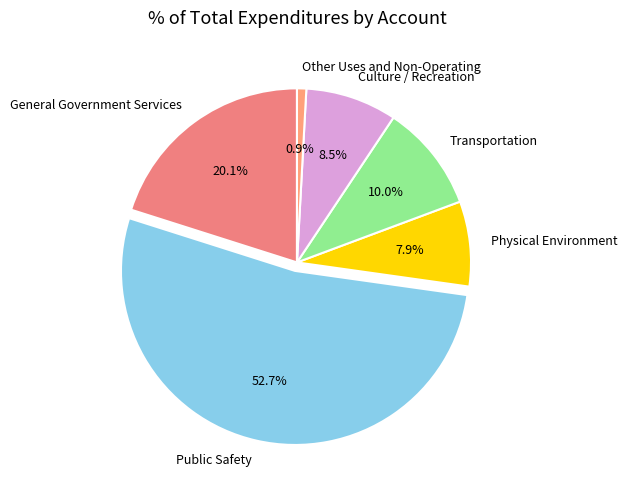

How many segments does this pie chart have?

6